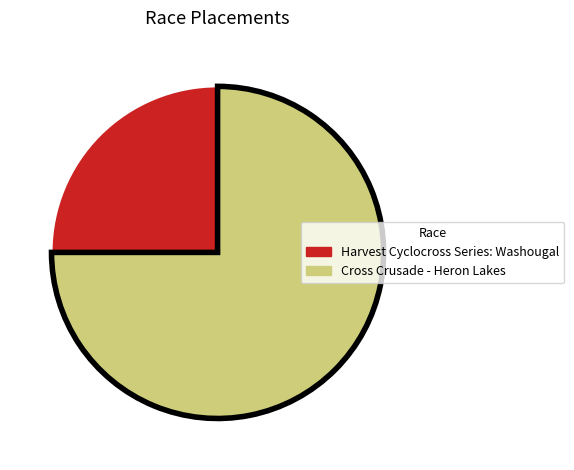

What is the ratio of the value at Harvest Cyclocross Series: Washougal to the value at Cross Crusade - Heron Lakes?

0.3